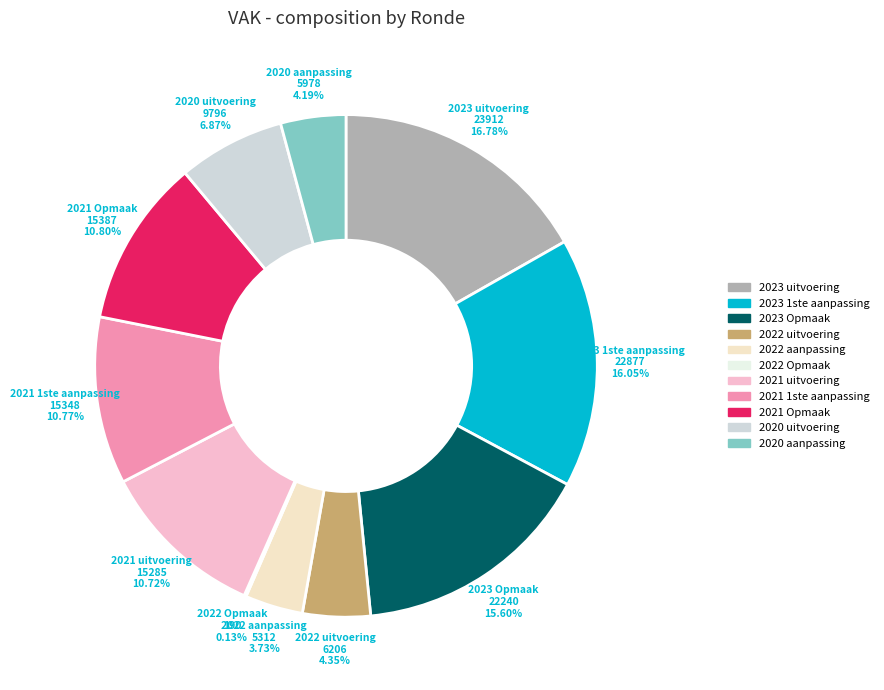

What is the largest slice in the pie chart?

2023 uitvoering